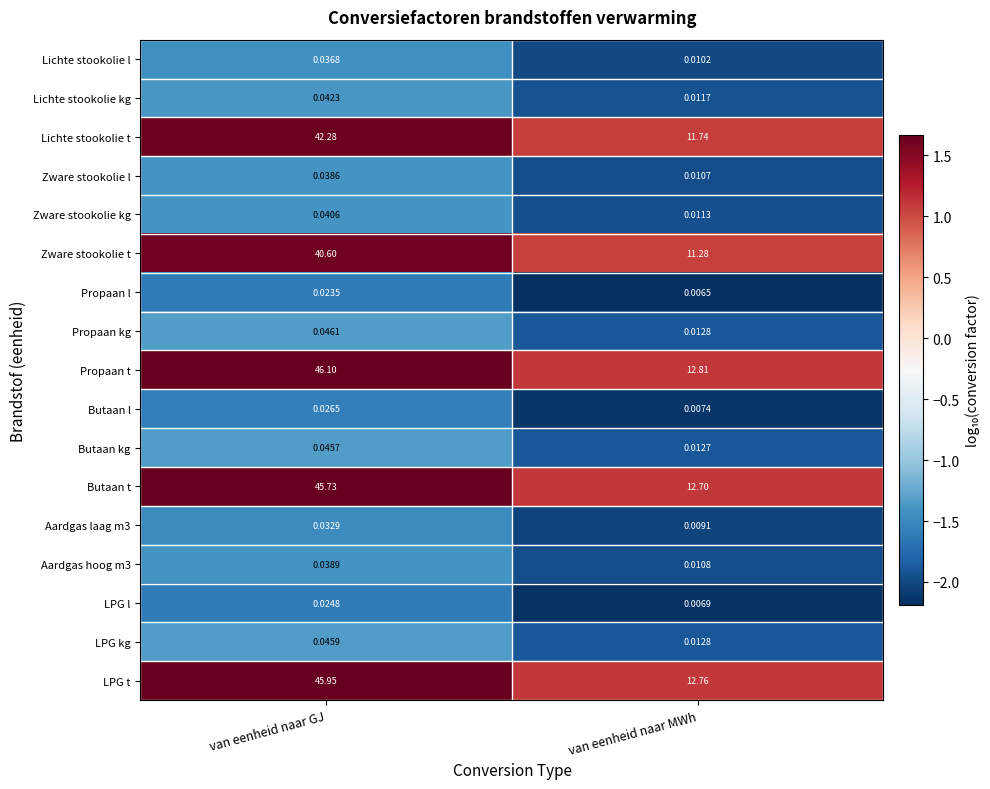

At which category is the sum across all series the highest?

van eenheid naar GJ